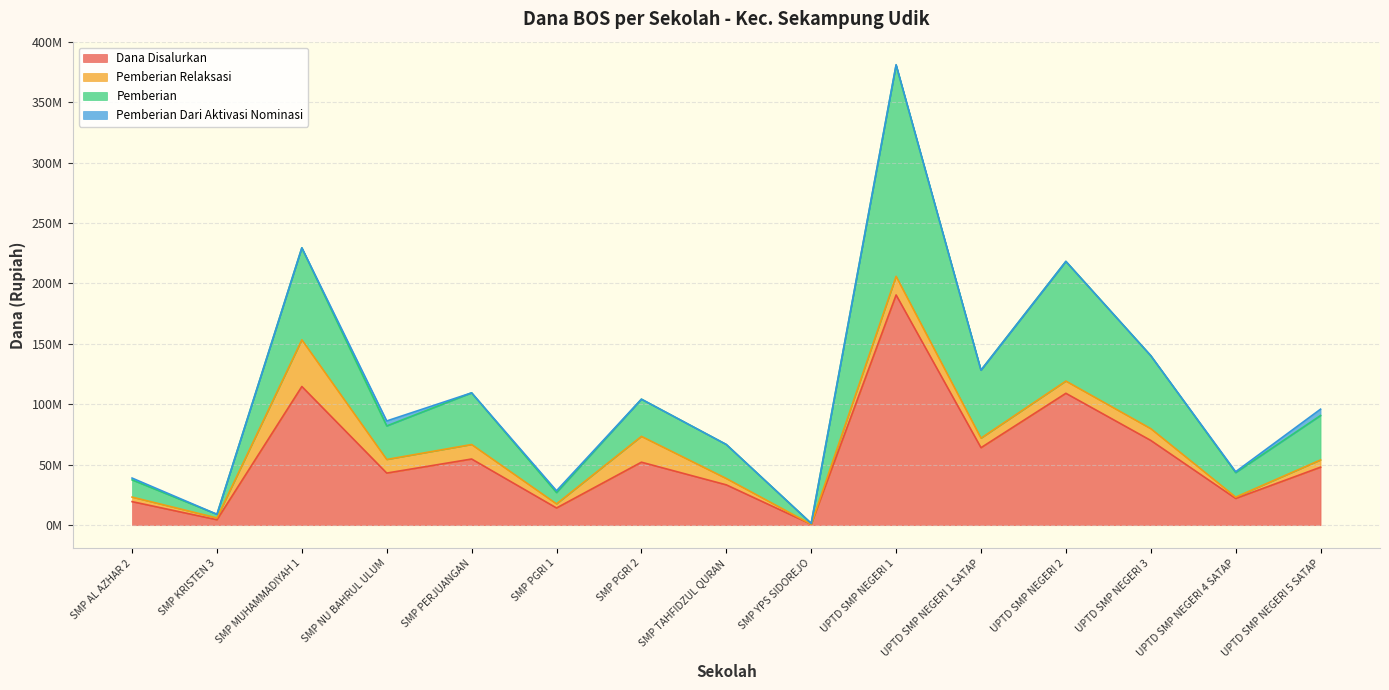

In Dana Disalurkan, how many points are lower than both neighbors (excluding endpoints)?

6